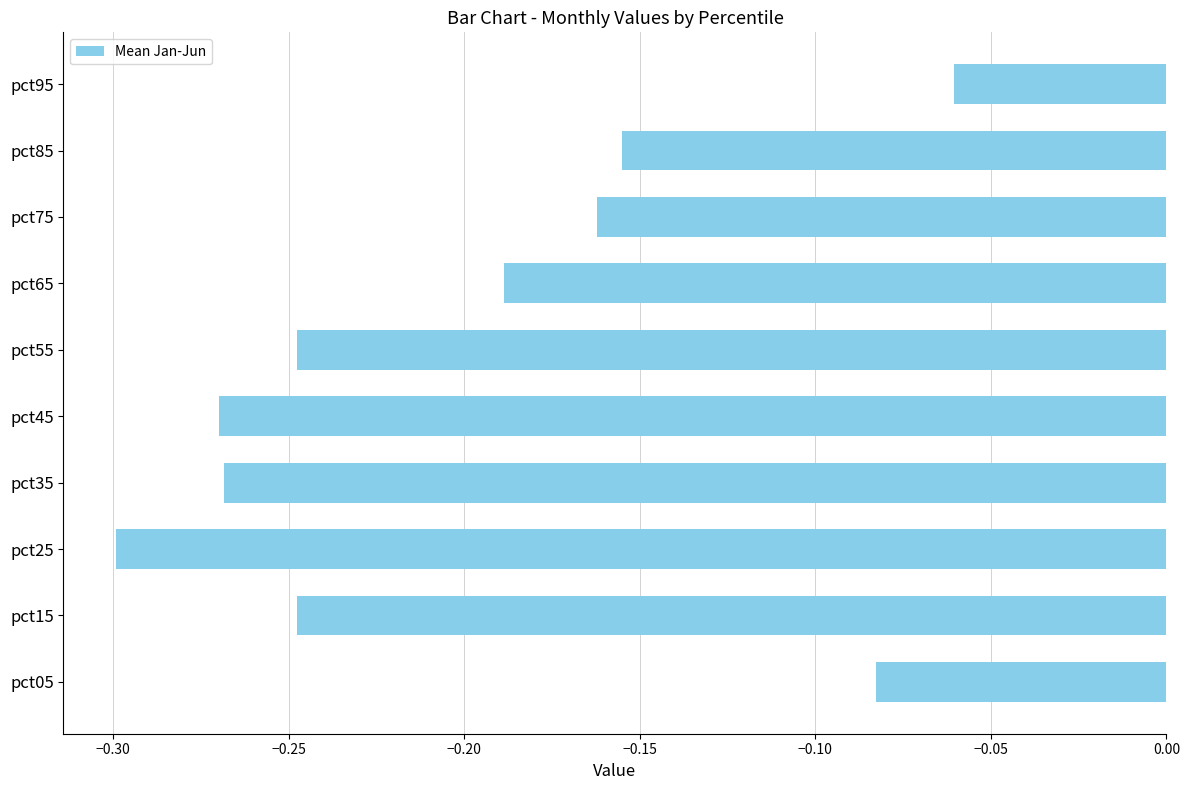

Is it true that the value at pct15 is -0.4?

False